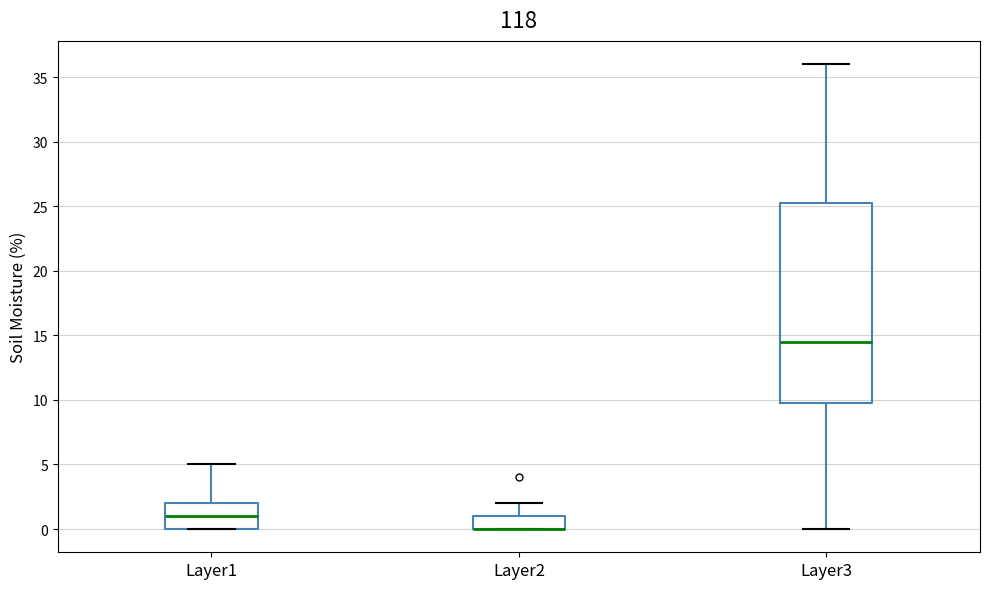

Which box is the tallest, from its lower edge to its upper edge?

Layer3